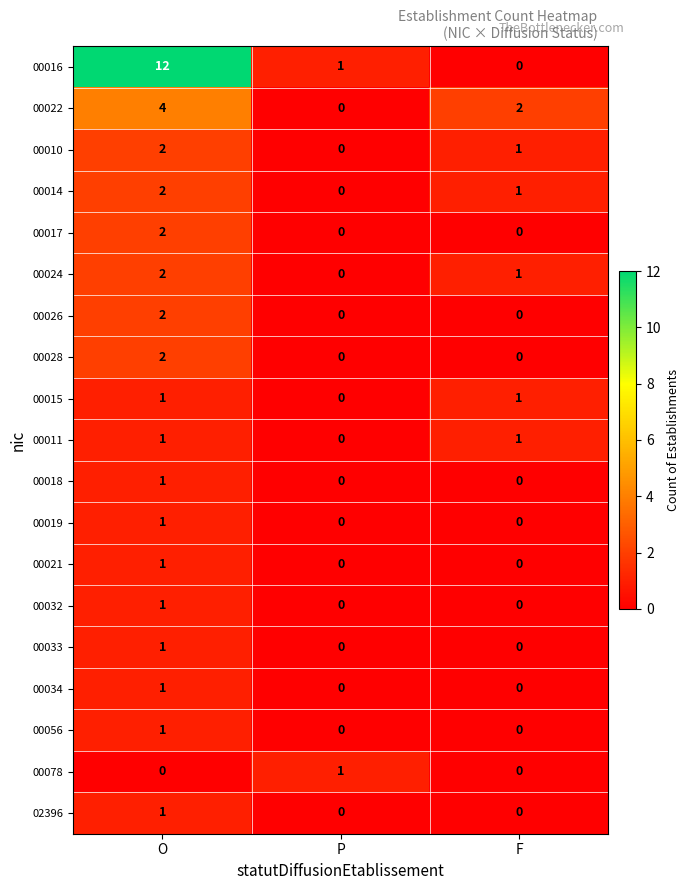

What is the sum of all 00010 values?

3